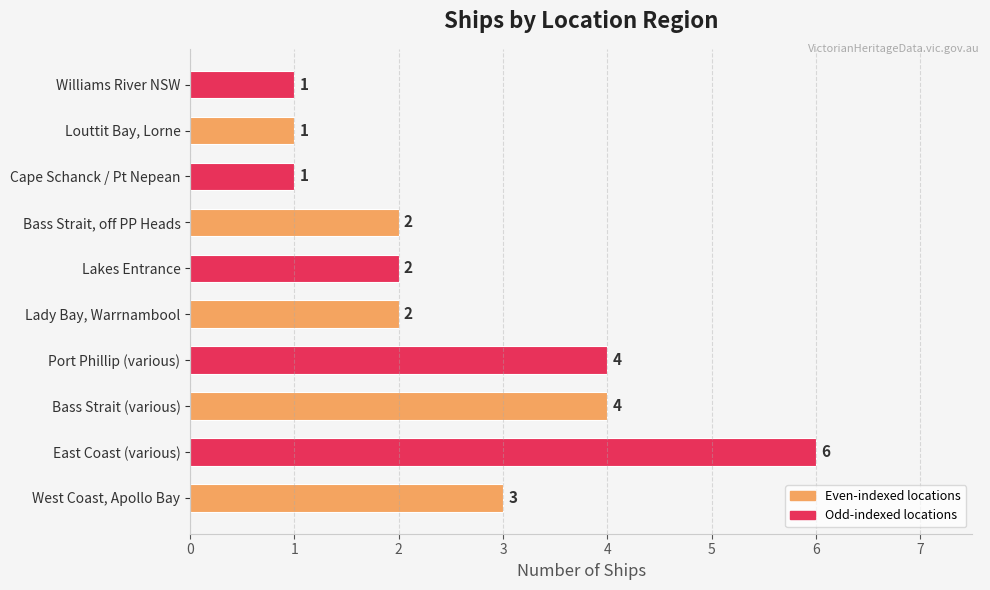

Between East Coast (various) and Louttit Bay, Lorne, which is larger?

East Coast (various)